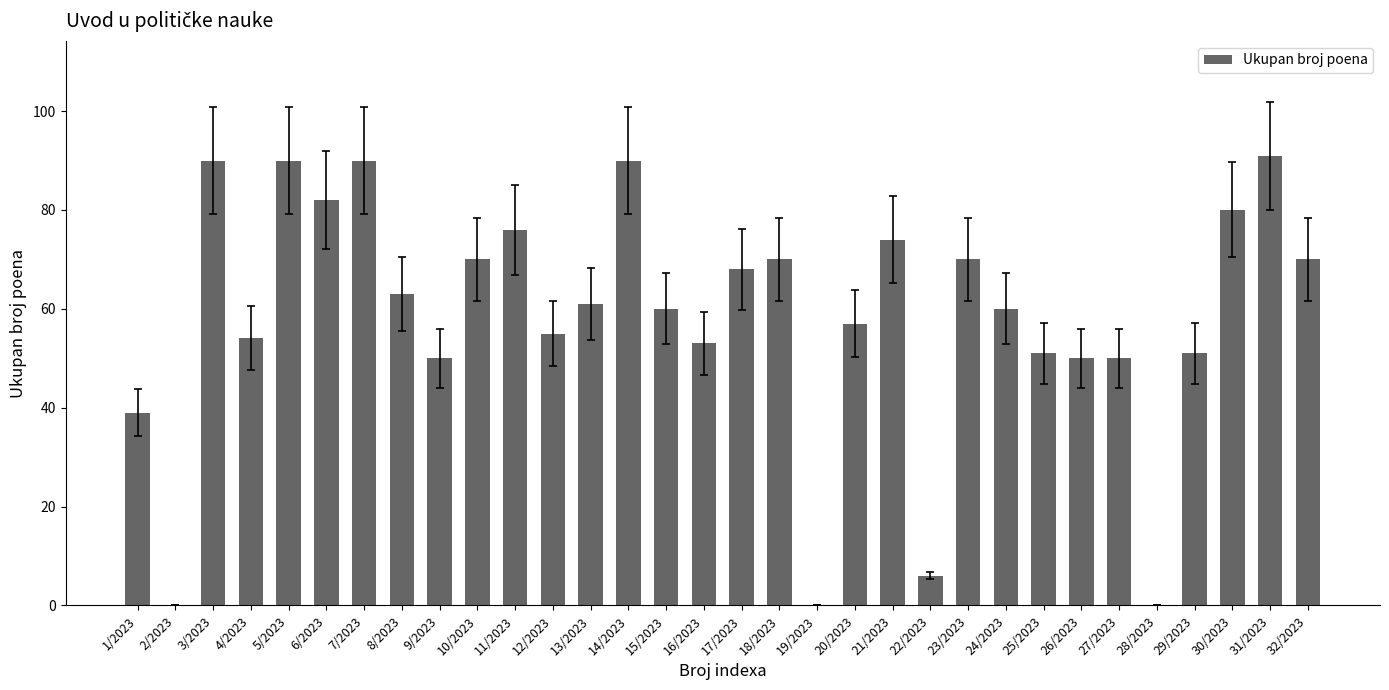

Which has a higher value, 16/2023 or 5/2023?

5/2023